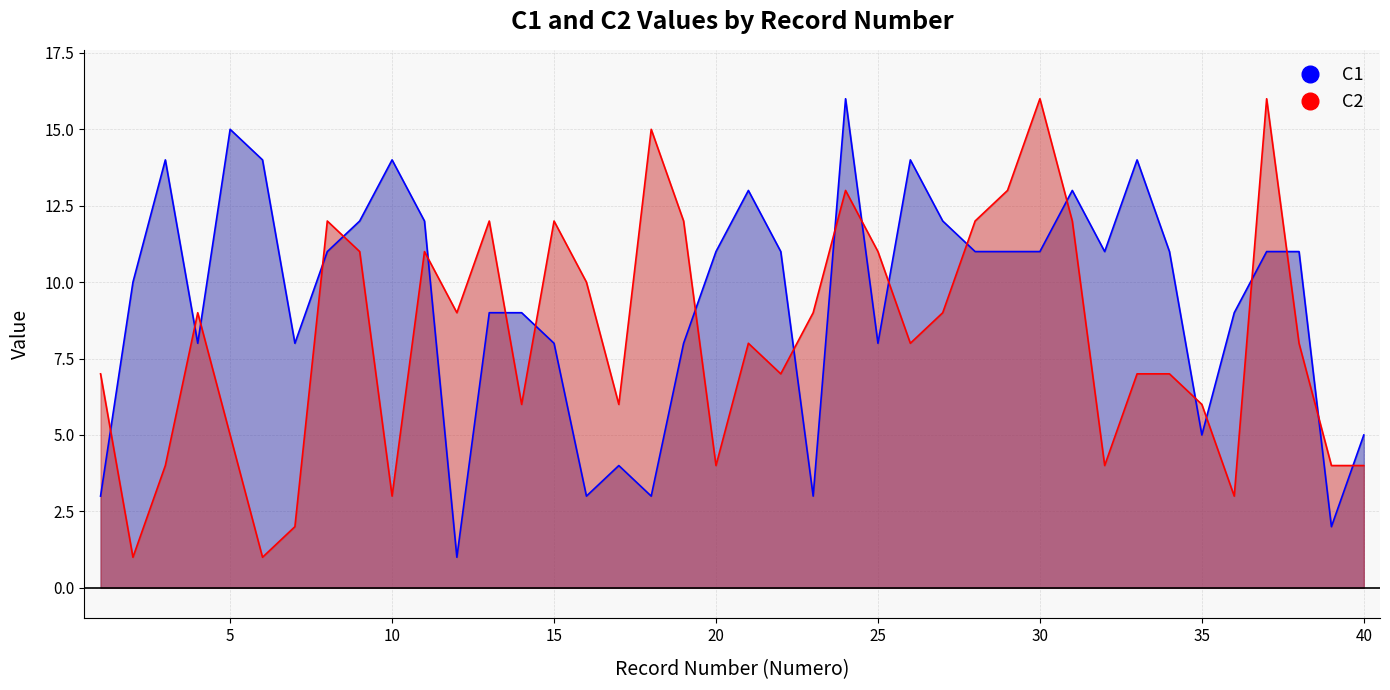

Which series has the widest spread of values?

C1